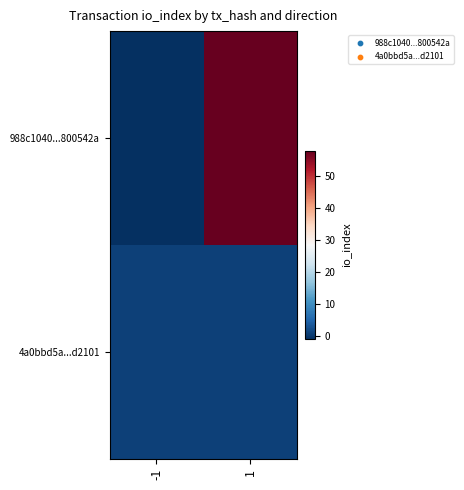

List the series in order of their overall mean, highest first.

988c1040...800542a, 4a0bbd5a...d2101